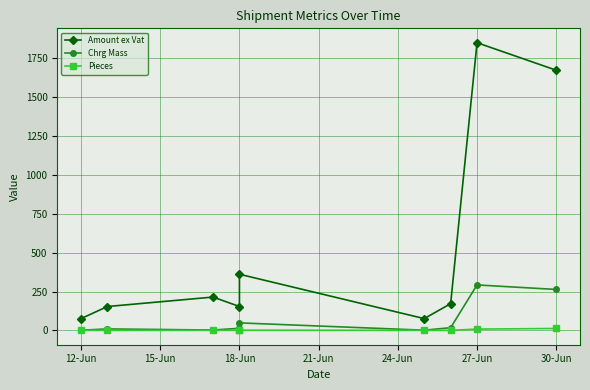

Reading right to left, what are all the values shown in this chart?

Amount ex Vat: 1674.0	1851.0	172.6	76.5	361.8	154.3	215.0	154.3	76.5
Chrg Mass: 264.0	293.0	18.0	2.0	49.0	14.0	3.0	10.0	2.0
Pieces: 13.0	9.0	1.0	1.0	2.0	1.0	1.0	1.0	1.0